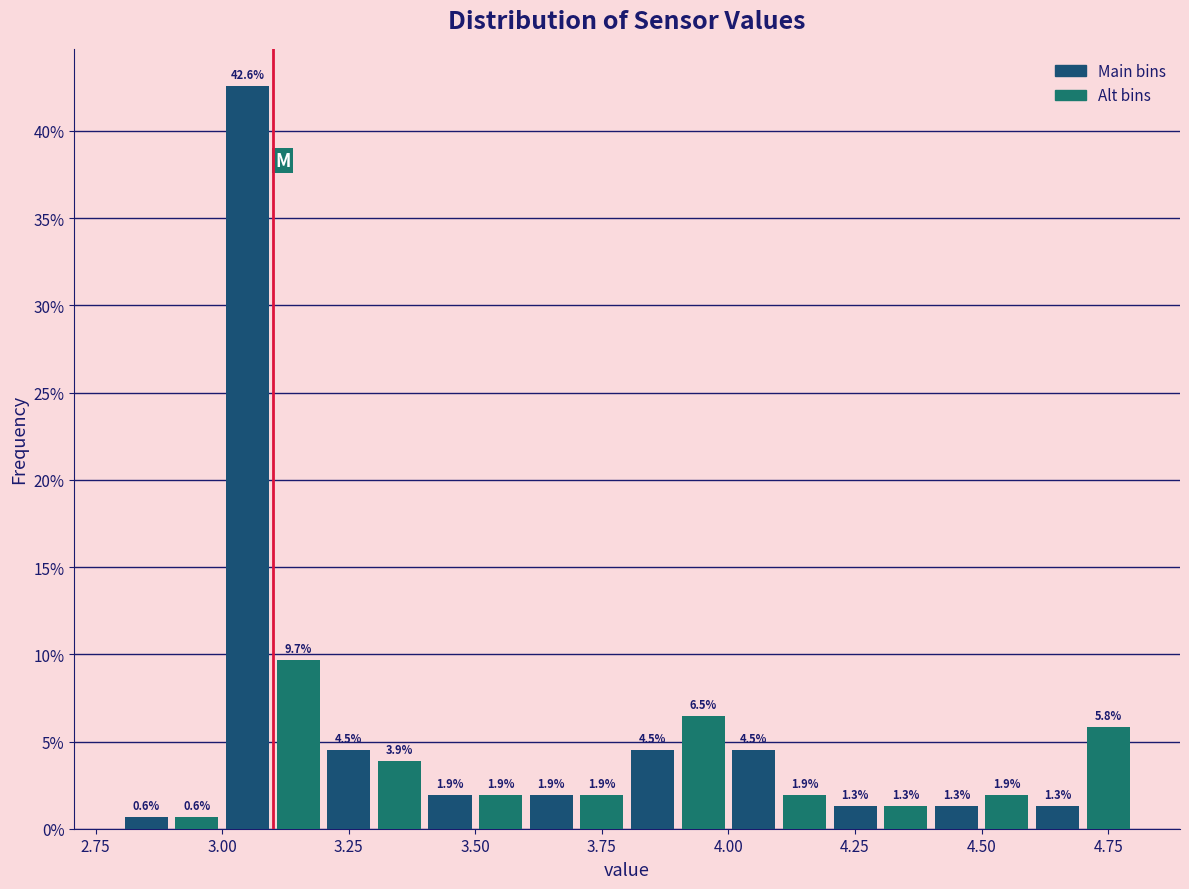

Read against the x-axis, roughly where is the centre of the tallest bar?

3.05